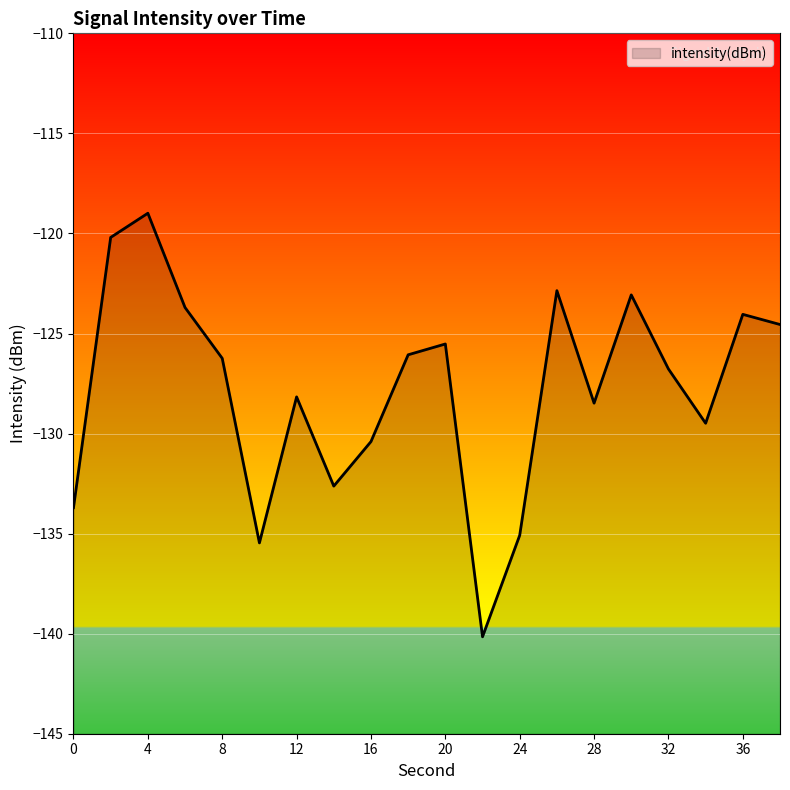

List the labels in order of value, smallest first.

22, 10, 24, 0, 14, 16, 34, 28, 12, 32, 8, 18, 20, 38, 36, 6, 30, 26, 2, 4